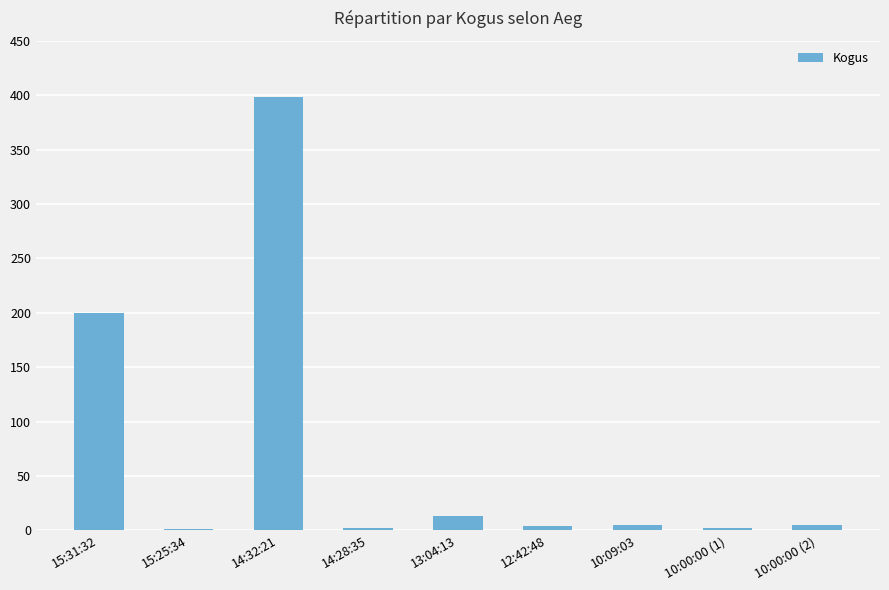

What is the change in value from 15:31:32 to 14:32:21?

+198